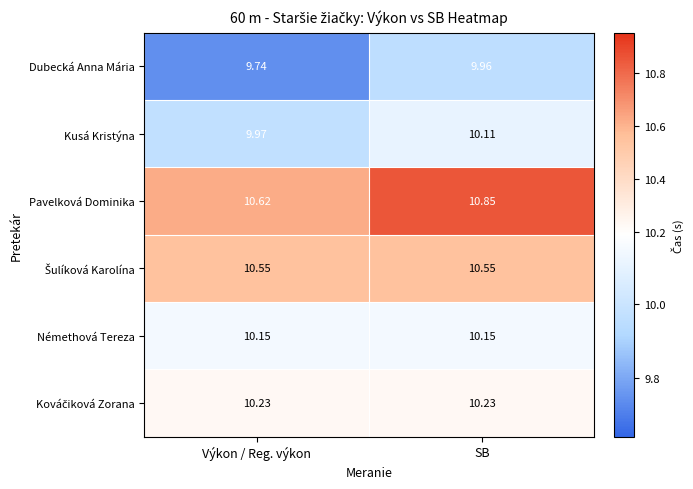

Which series changed the most between Výkon / Reg. výkon and SB?

Pavelková Dominika